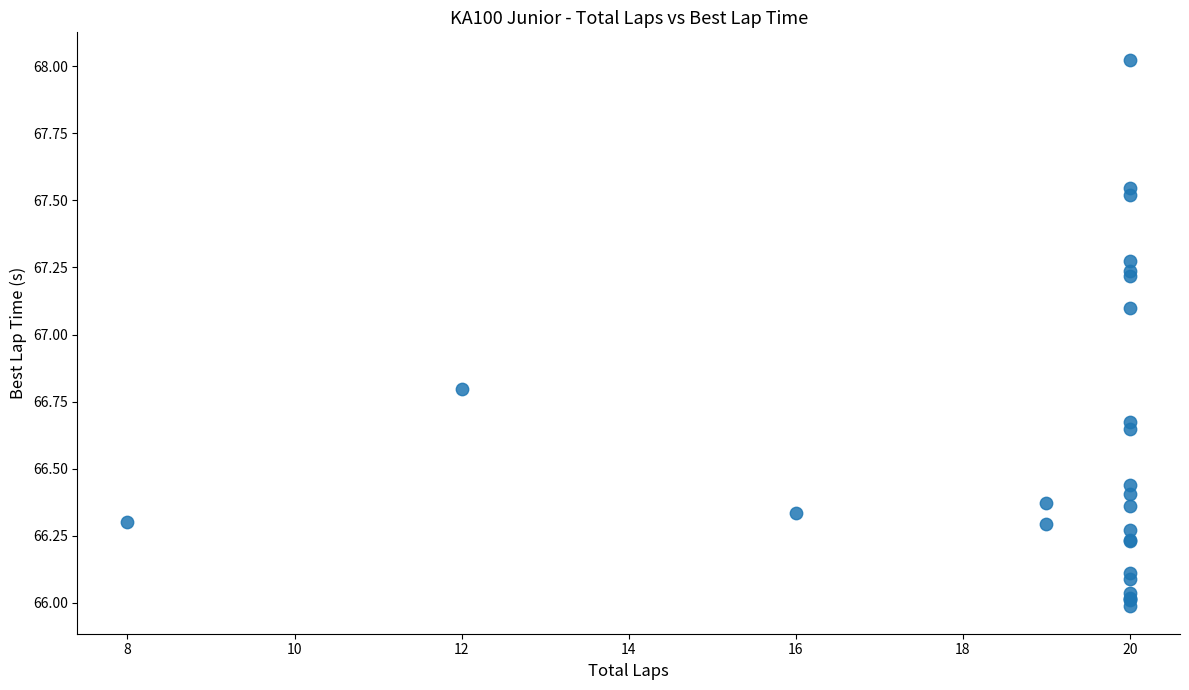

What Y value in the scatter plot is closest to 67?

67.1